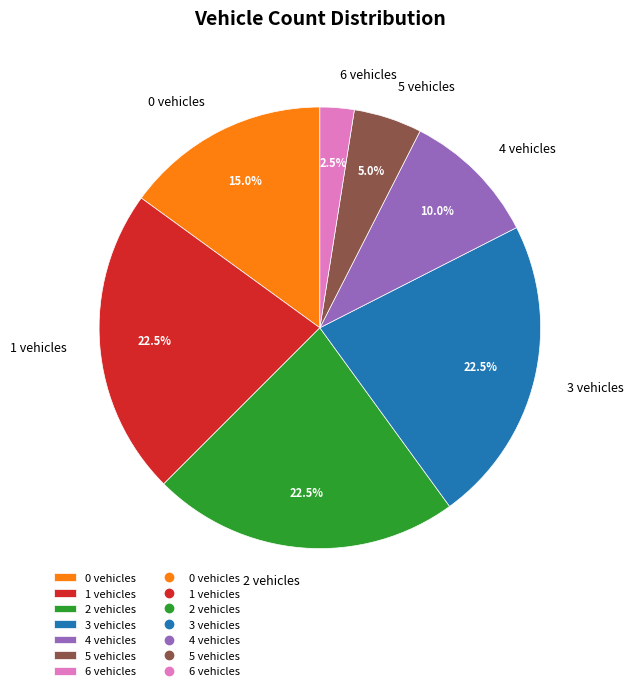

What percentage is NOT represented by 4 vehicles?

90.0%